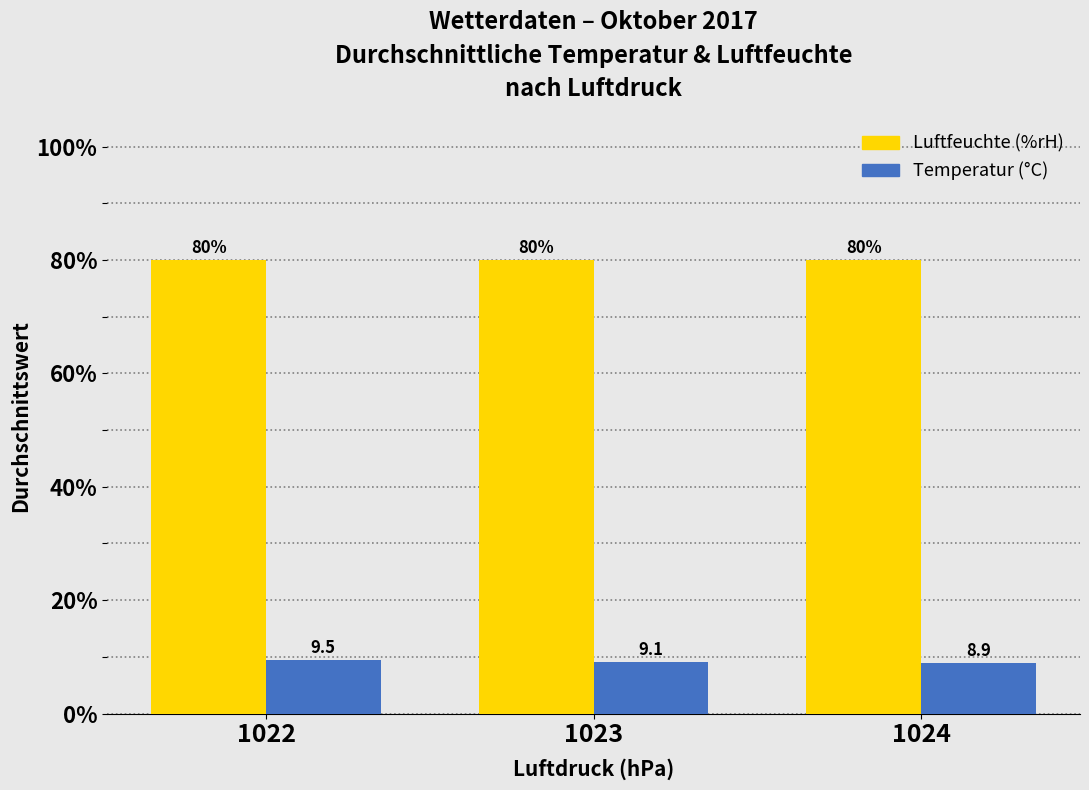

What is the smallest value displayed?

8.9